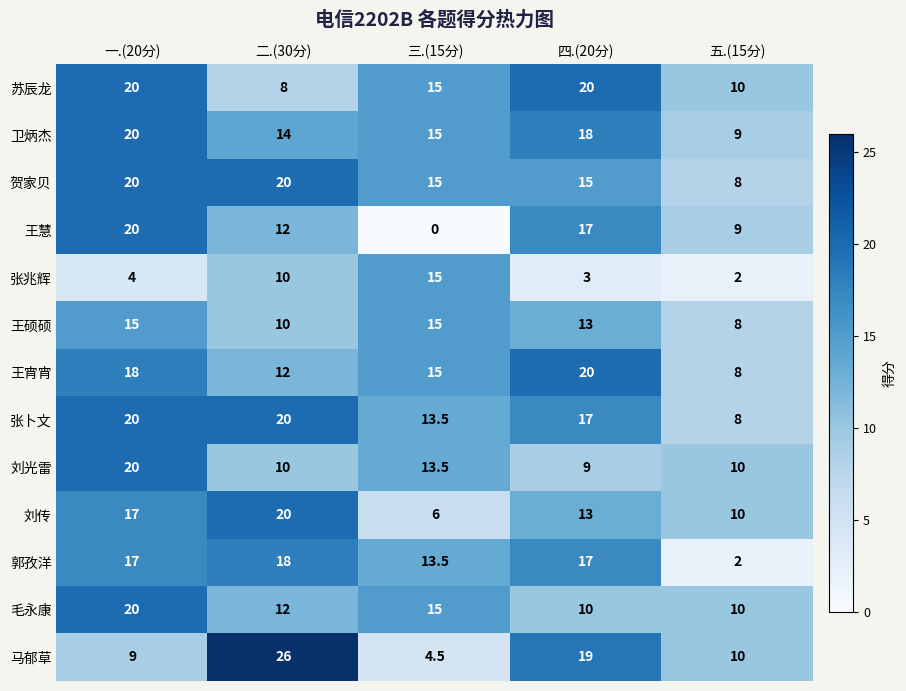

Which label corresponds to the smallest value in the chart?

三.(15分)